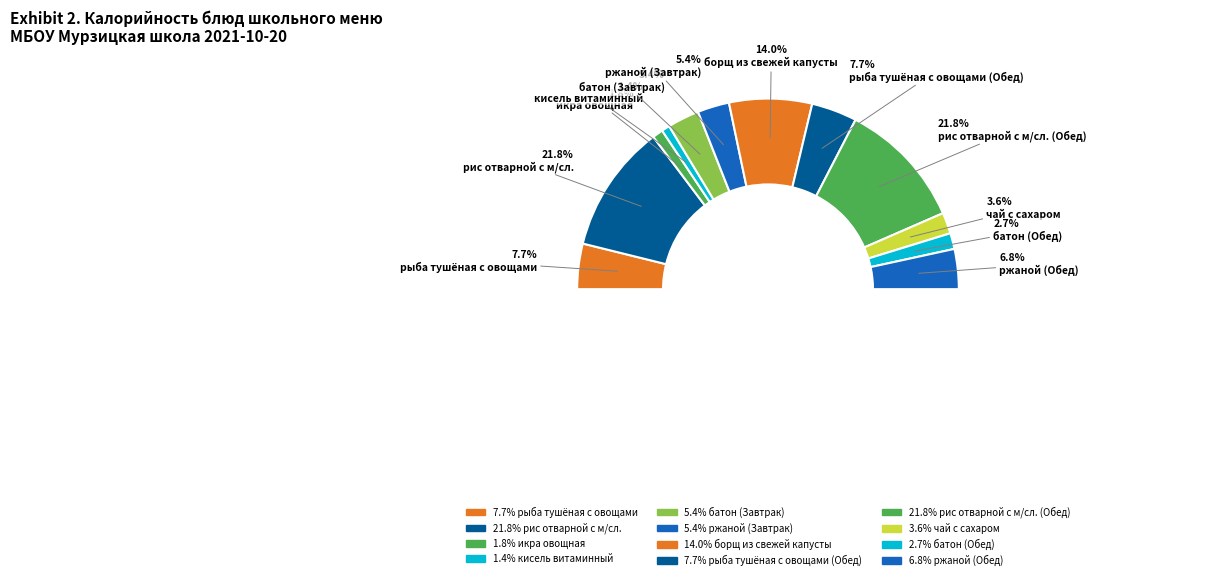

What is the smallest slice in the pie chart?

кисель витаминный